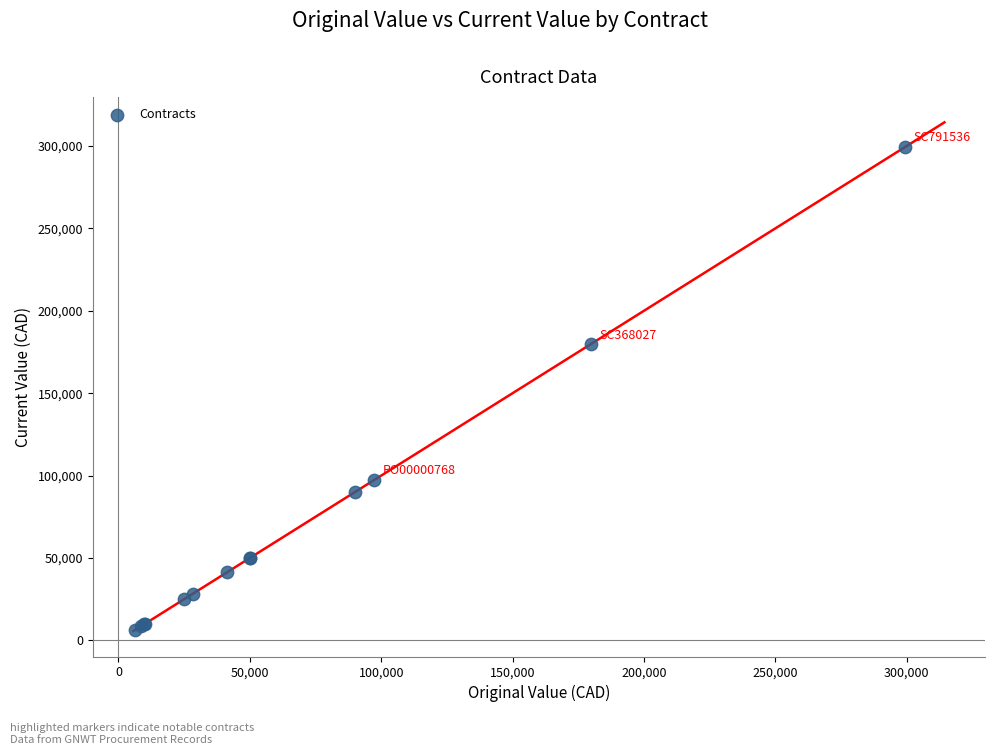

What Y value in the scatter plot is closest to 152836?

179780.0